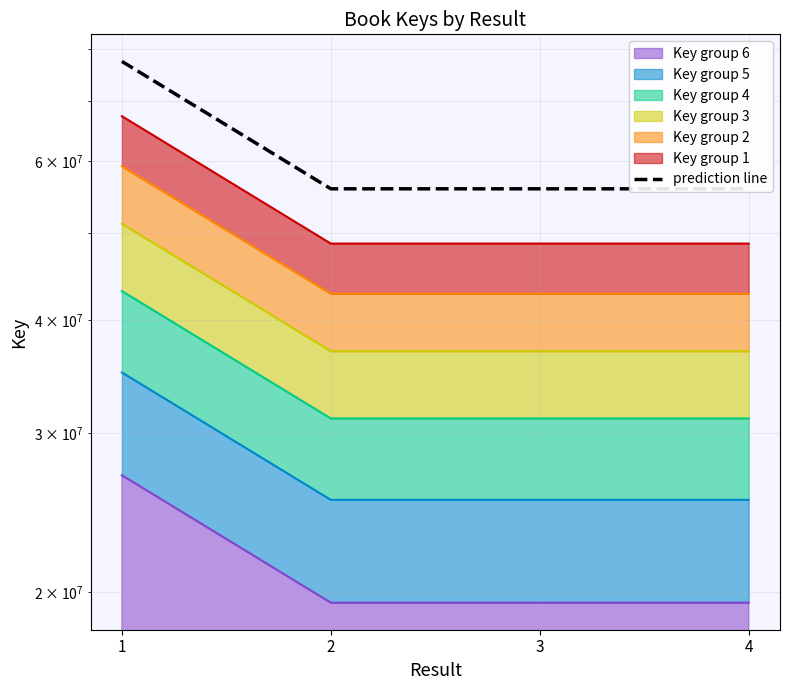

Reading right to left, what are all the values shown in this chart?

4=55924605.8	3=55924902.5	2=55924205.6	1=77410519.2